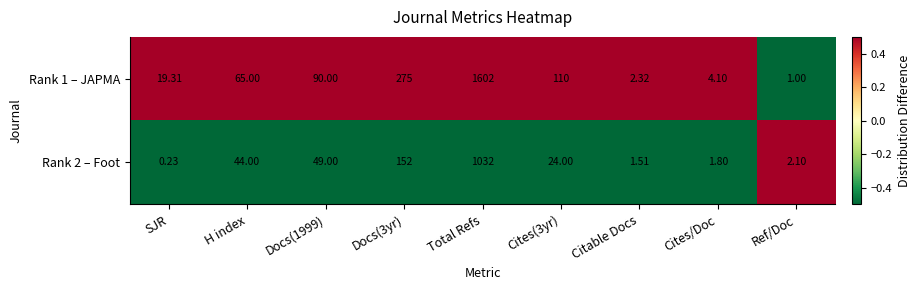

Is the value of Rank 1 – JAPMA at Docs(1999) greater than the value of Rank 2 – Foot at Docs(3yr)?

No